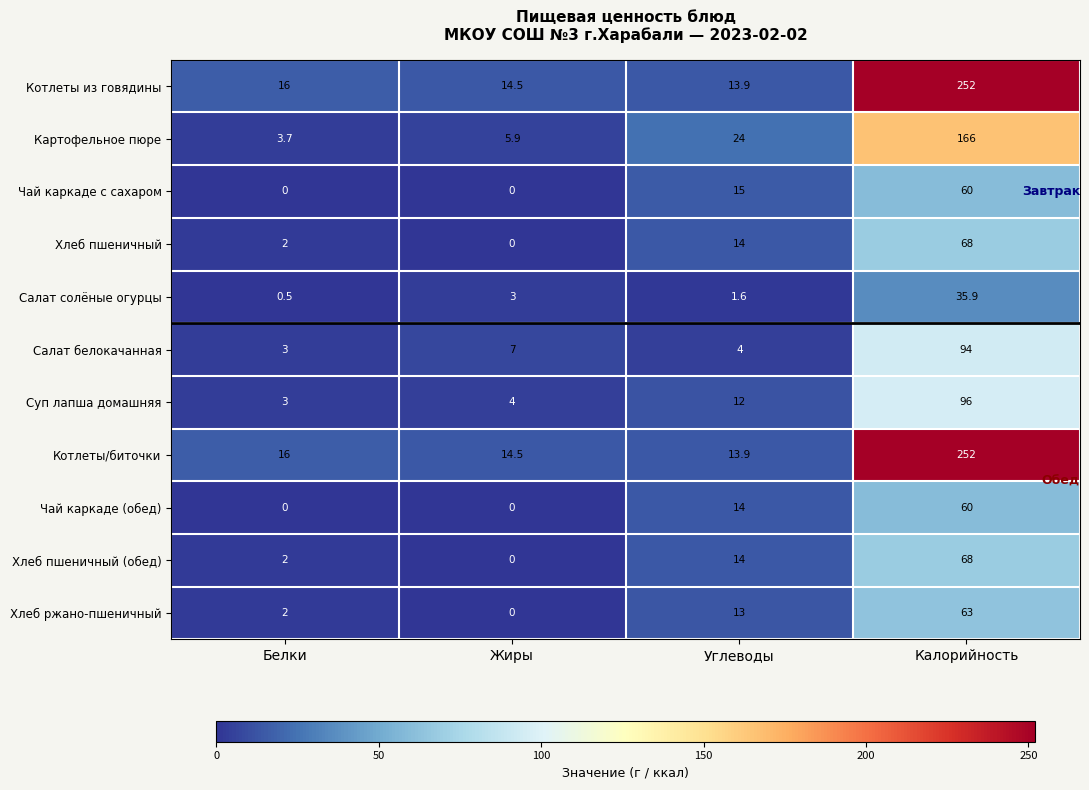

How many series are shown in this chart?

11